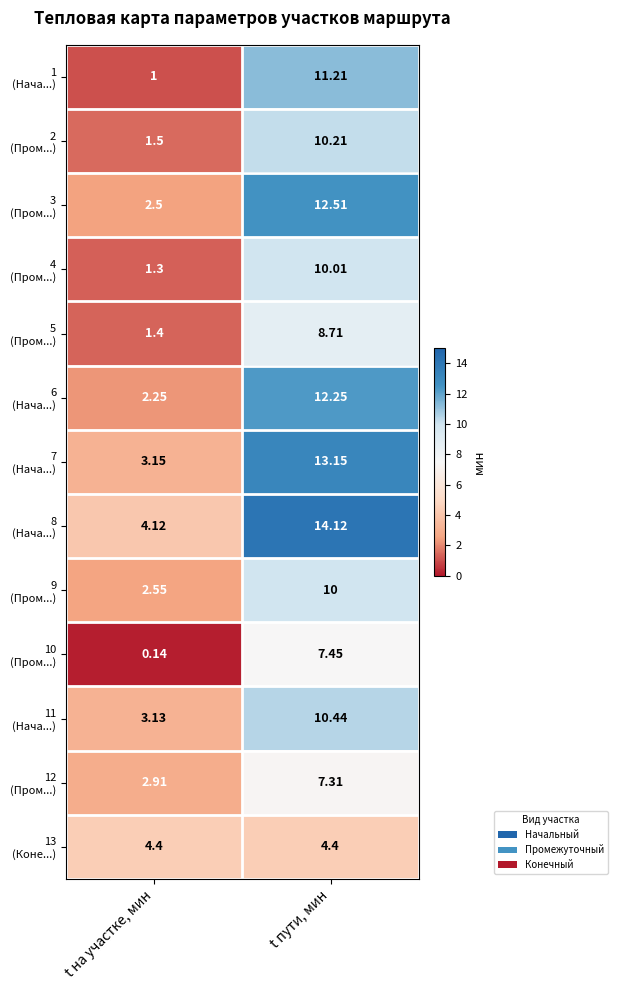

At which category is the sum across all series the highest?

t пути, мин